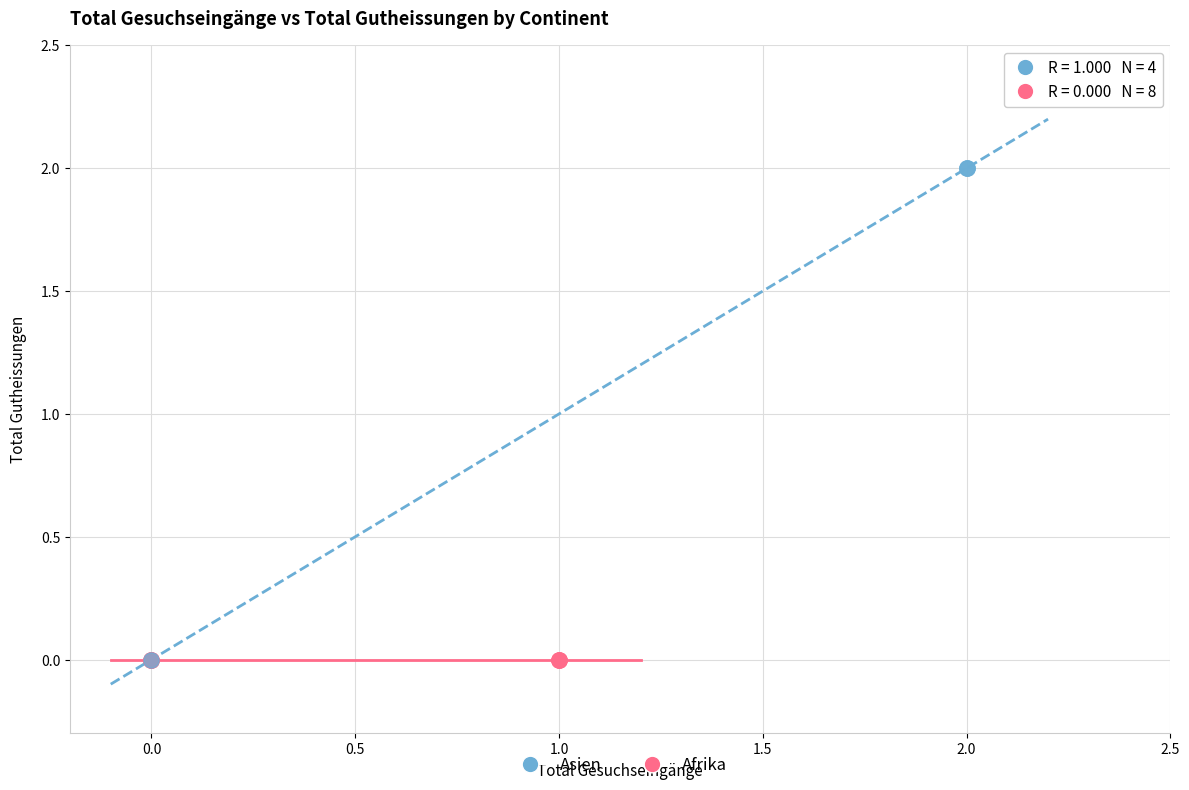

Which series contains the highest Y value?

Asien